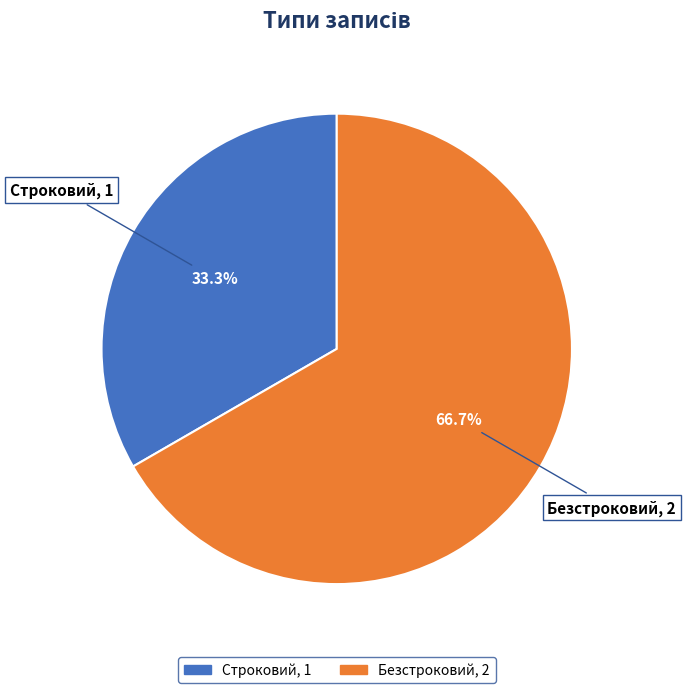

Is there a majority slice in this chart?

Yes